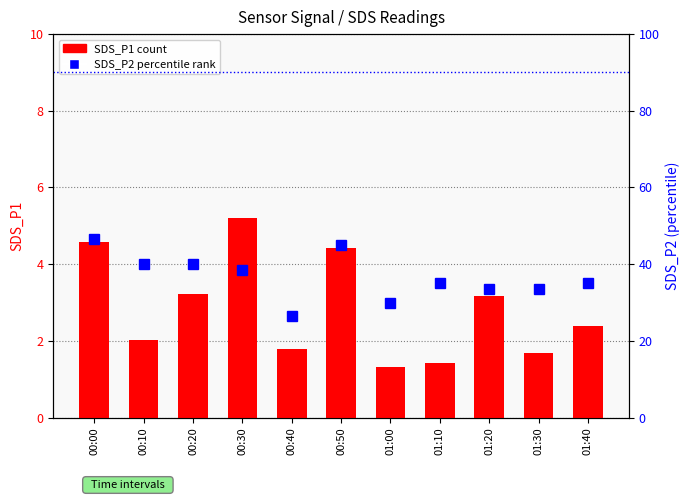

What is the value of the SDS_P1 bar at the 7th from the left?

1.3